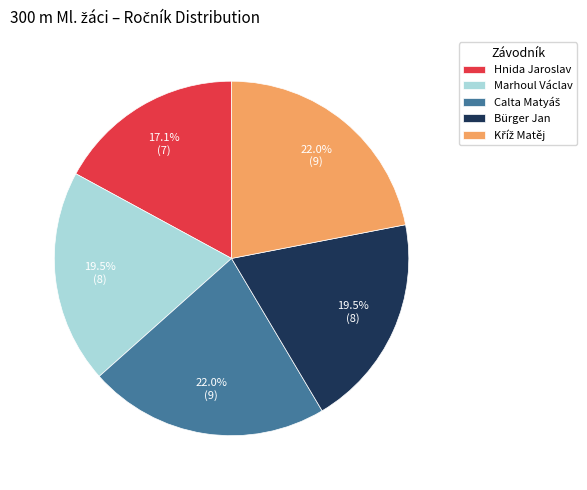

Combined, what portion of the pie is Marhoul Václav and Bürger Jan?

39.0%